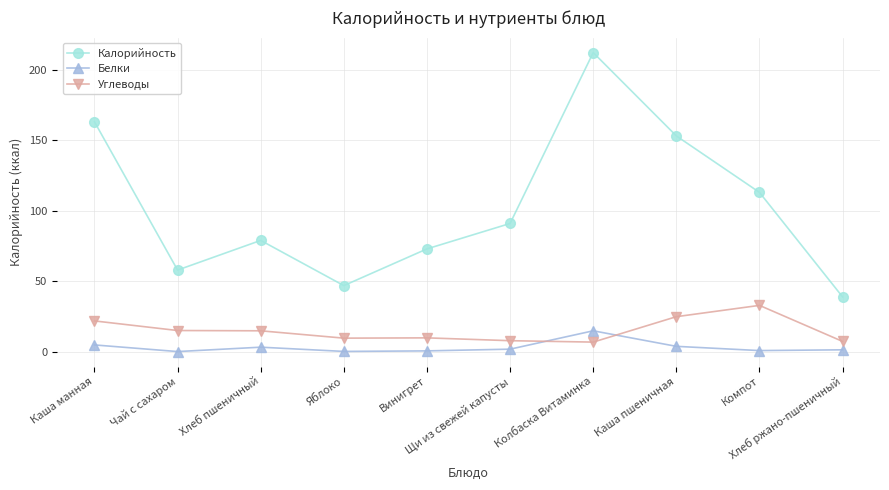

What is the difference between the second highest and minimum values in the Углеводы series?

18.0